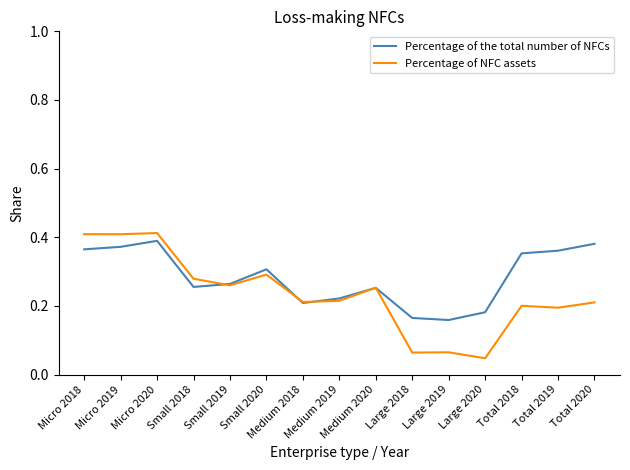

List the series in order of their overall mean, lowest first.

Percentage of NFC assets, Percentage of the total number of NFCs